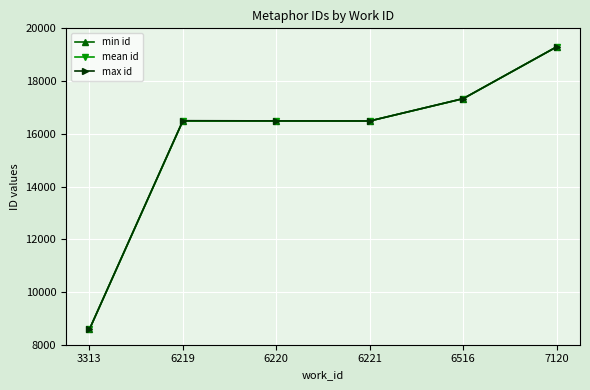

Which category has the highest value in the min id series?

7120